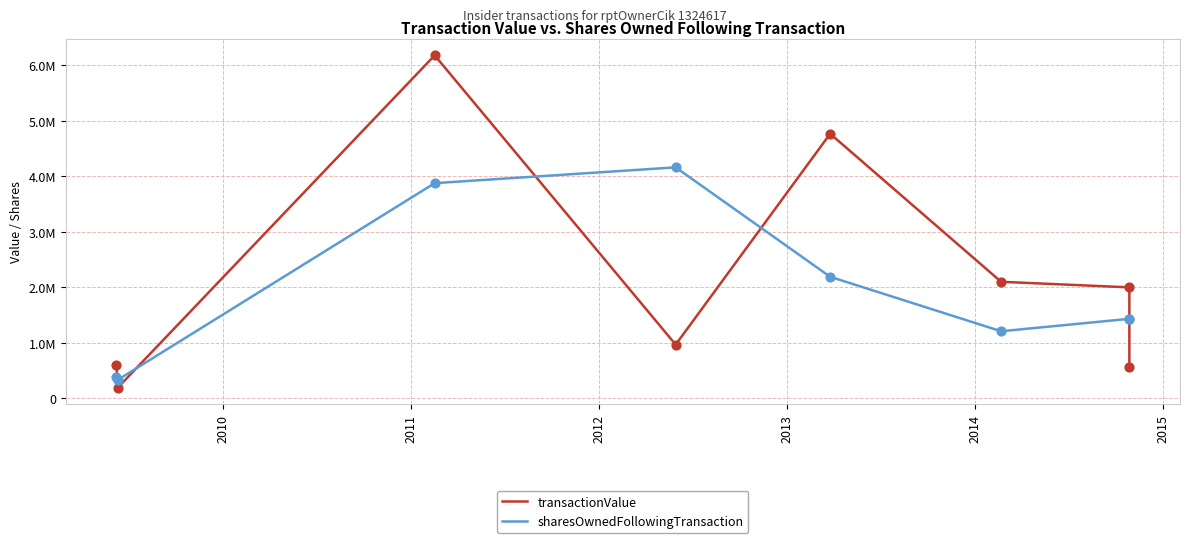

What are all the series names shown in the legend?

transactionValue, sharesOwnedFollowingTransaction